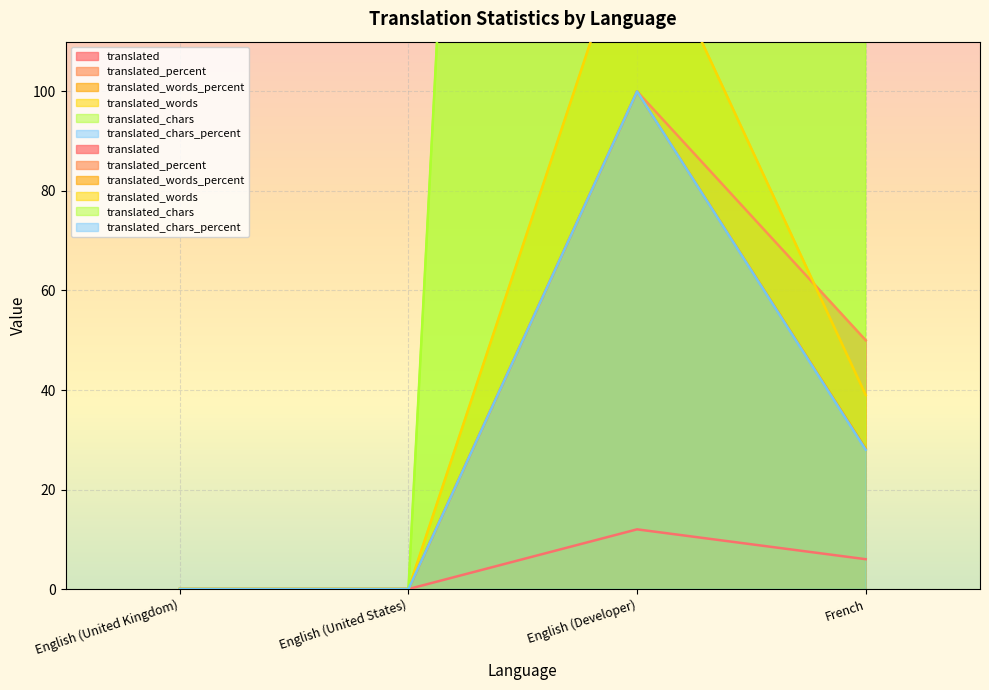

What are all the series names shown in the legend?

translated, translated_percent, translated_words_percent, translated_words, translated_chars, translated_chars_percent